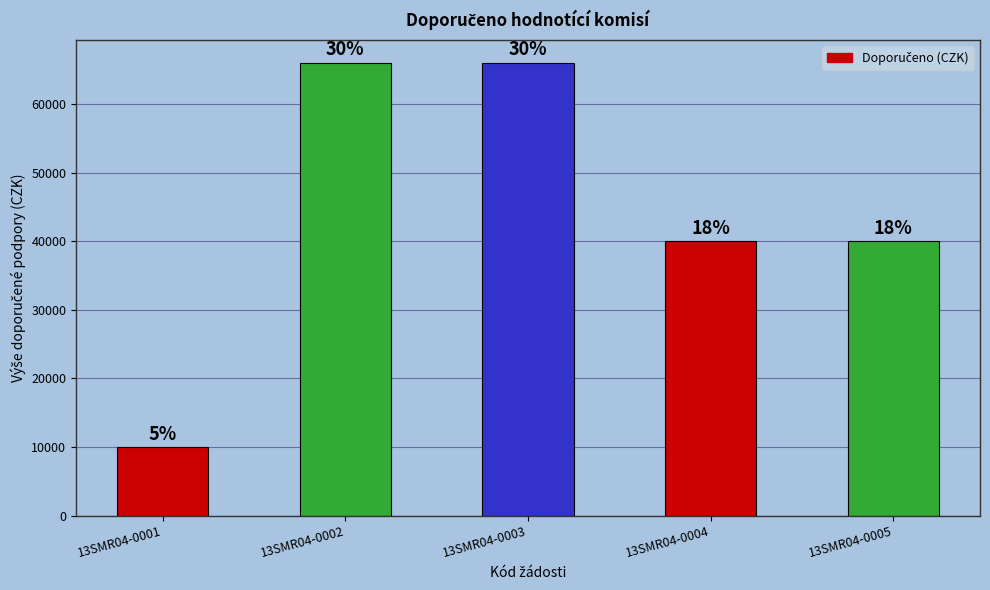

Are the bars horizontal?

No